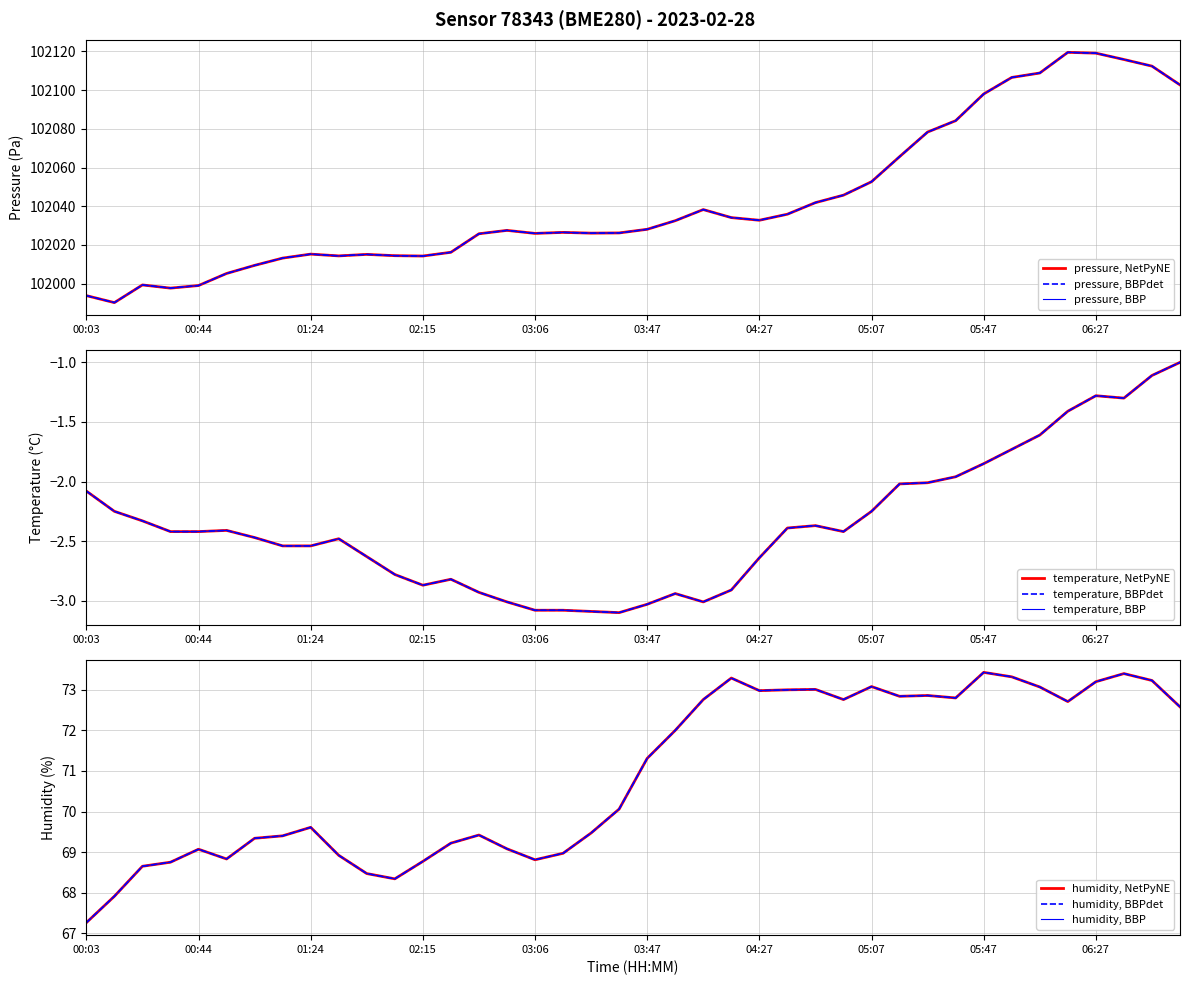

How many interior local peaks does the pressure series have?

7